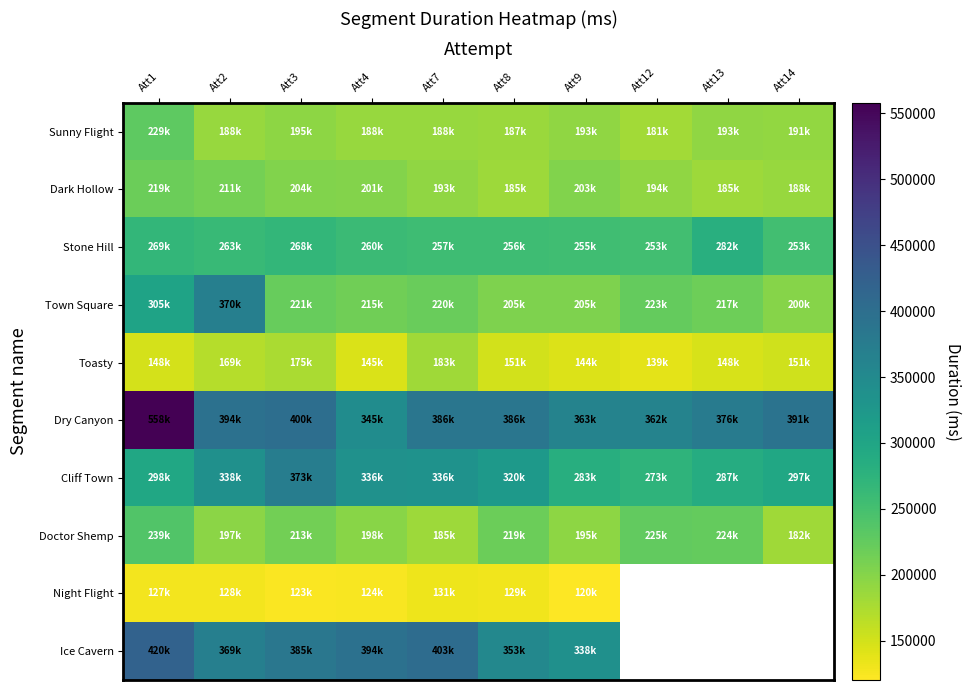

At which category is the sum across all series the highest?

Att1